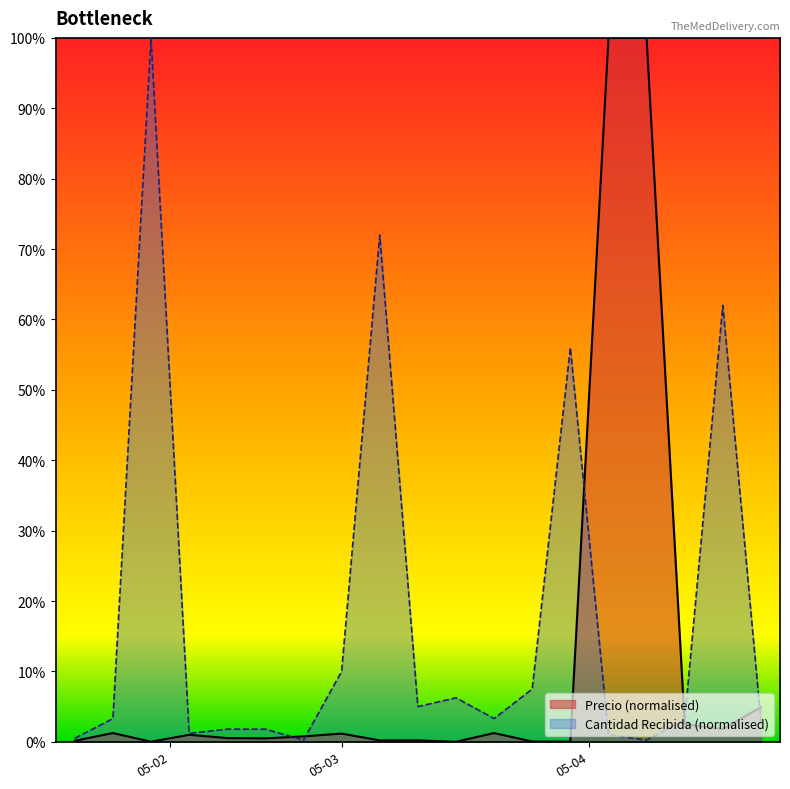

Reading left to right, list all the values displayed in this chart.

Precio: 0.2	1.2	0.0	1.0	0.5	0.5	0.8	1.2	0.2	0.2	0.0	1.2	0.0	0.0	100.0	100.0	2.5	1.8	4.9
Cantidad Recibida: 0.5	3.3	100.0	1.2	1.8	1.8	0.2	10.0	72.0	5.0	6.2	3.3	7.5	56.0	1.0	0.2	3.1	62.0	2.9